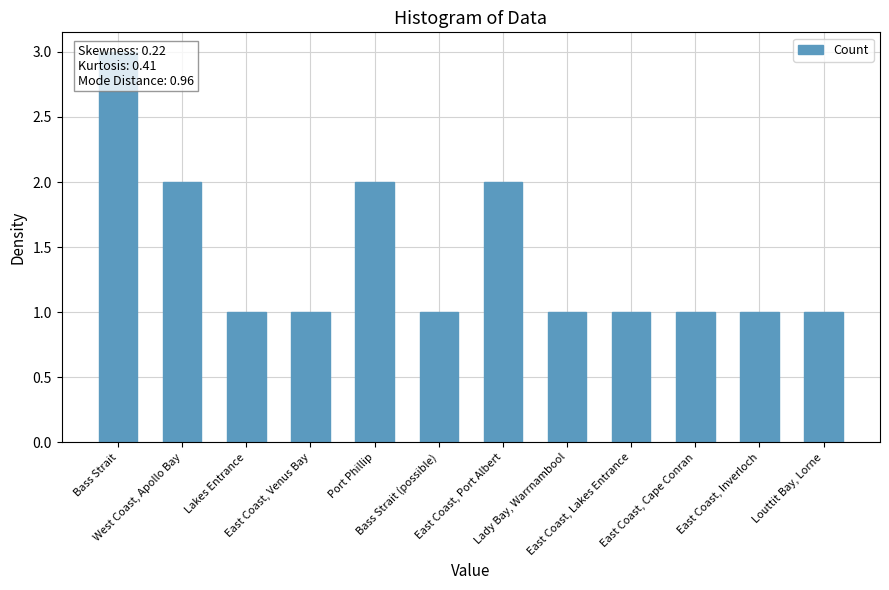

Rank the categories by value from highest to lowest.

Bass Strait, West Coast, Apollo Bay, Port Phillip, East Coast, Port Albert, Lakes Entrance, East Coast, Venus Bay, Bass Strait (possible), Lady Bay, Warrnambool, East Coast, Lakes Entrance, East Coast, Cape Conran, East Coast, Inverloch, Louttit Bay, Lorne